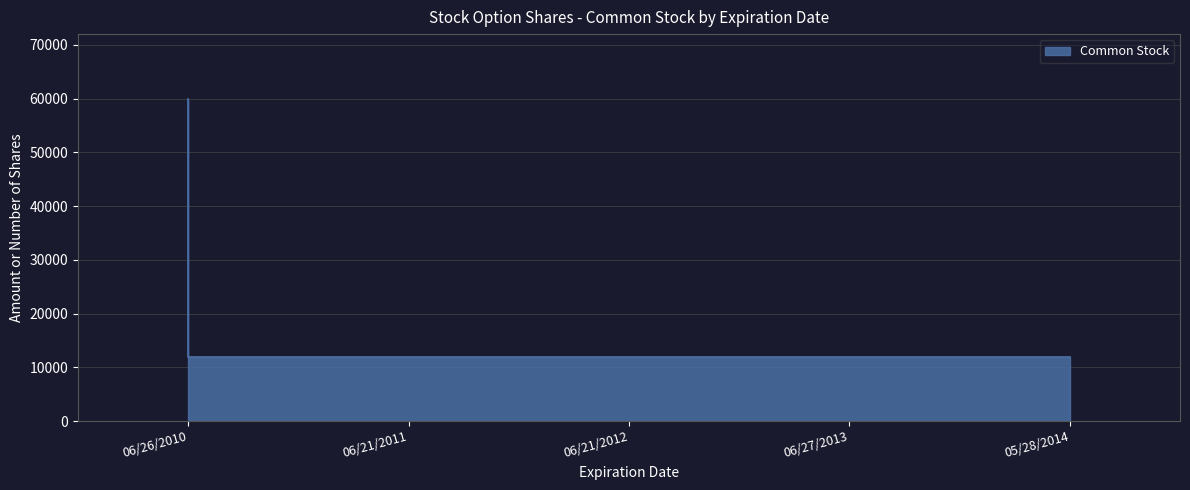

Reading left to right, list all the values displayed in this chart.

06/26/2010=60000	06/21/2011=12000	06/21/2012=12000	06/27/2013=12000	05/28/2014=12000